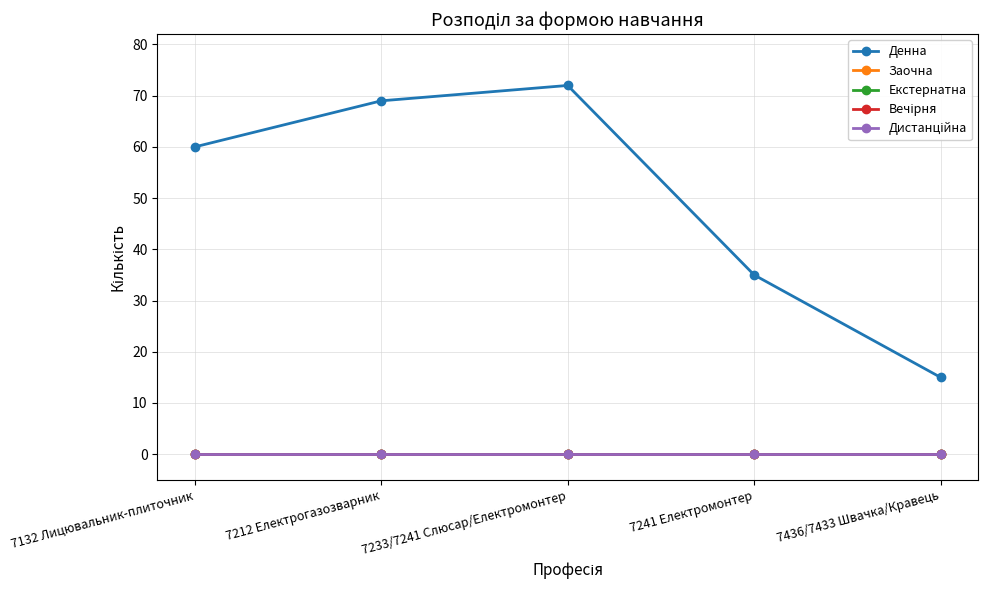

Reading right to left, extract all data points from this chart.

Денна: 7436/7433 Швачка/Кравець=15	7241 Електромонтер=35	7233/7241 Слюсар/Електромонтер=72	7212 Електрогазозварник=69	7132 Лицювальник-плиточник=60
Заочна: 7436/7433 Швачка/Кравець=0	7241 Електромонтер=0	7233/7241 Слюсар/Електромонтер=0	7212 Електрогазозварник=0	7132 Лицювальник-плиточник=0
Екстернатна: 7436/7433 Швачка/Кравець=0	7241 Електромонтер=0	7233/7241 Слюсар/Електромонтер=0	7212 Електрогазозварник=0	7132 Лицювальник-плиточник=0
Вечірня: 7436/7433 Швачка/Кравець=0	7241 Електромонтер=0	7233/7241 Слюсар/Електромонтер=0	7212 Електрогазозварник=0	7132 Лицювальник-плиточник=0
Дистанційна: 7436/7433 Швачка/Кравець=0	7241 Електромонтер=0	7233/7241 Слюсар/Електромонтер=0	7212 Електрогазозварник=0	7132 Лицювальник-плиточник=0